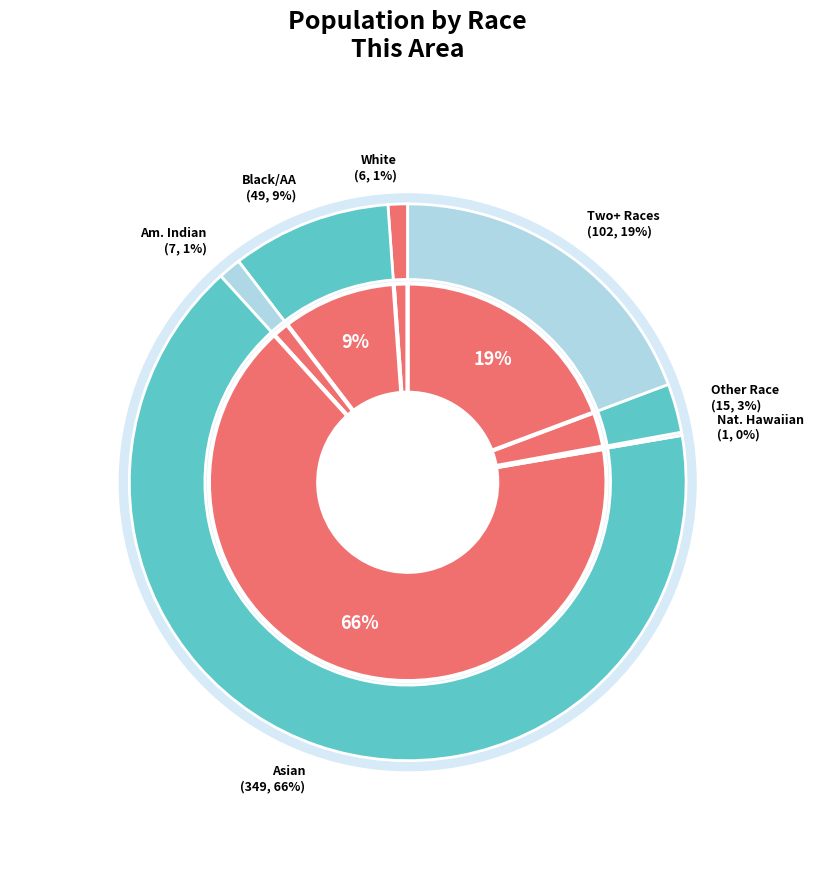

Is there any slice that represents more than half of the pie?

Yes